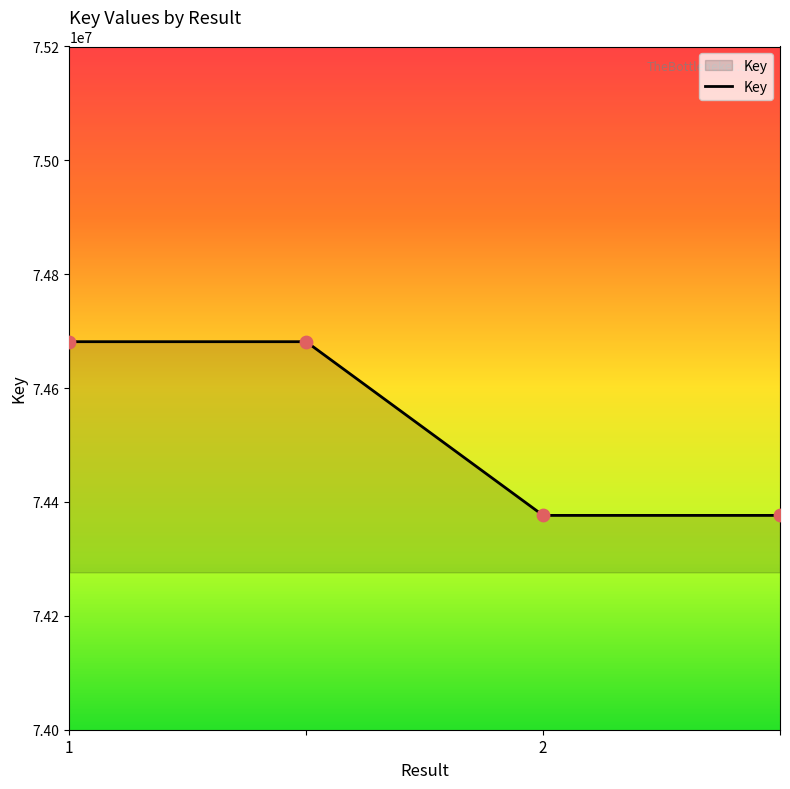

What is the smallest value displayed?

74376450